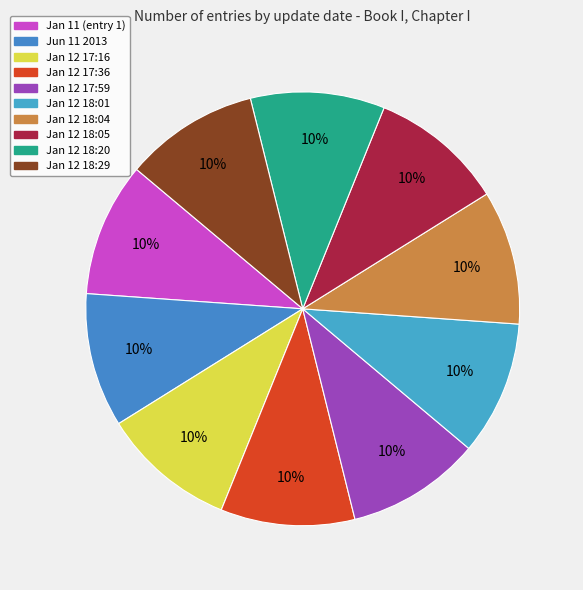

How many slices are in this pie chart?

10